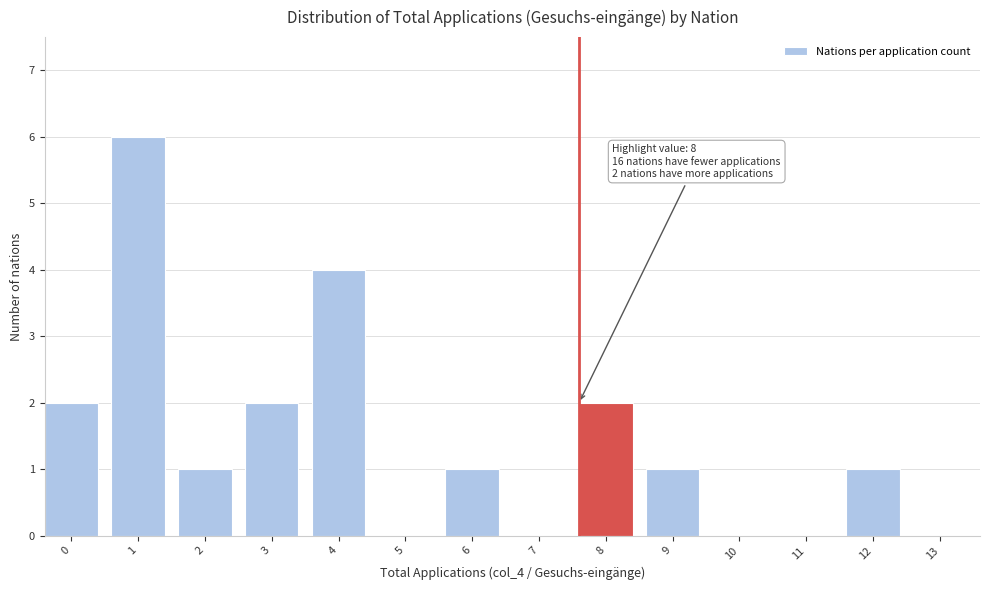

Reading right to left, transcribe all the data shown in this chart.

13=0	12=1	11=0	10=0	9=1	8=2	7=0	6=1	5=0	4=4	3=2	2=1	1=6	0=2